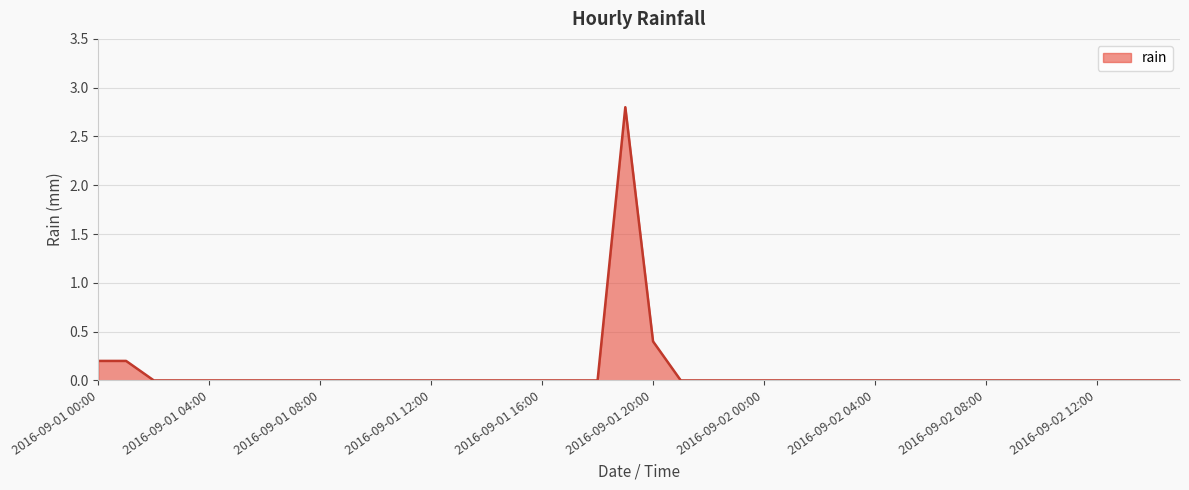

What is the difference between the second highest and minimum values?

0.4